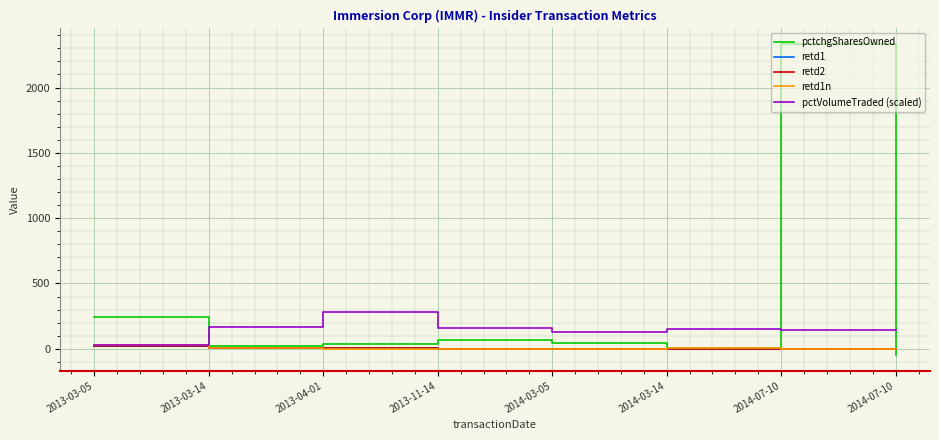

What are all the series names shown in the legend?

pctchgSharesOwned, retd1, retd2, retd1n, pctVolumeTraded (scaled)